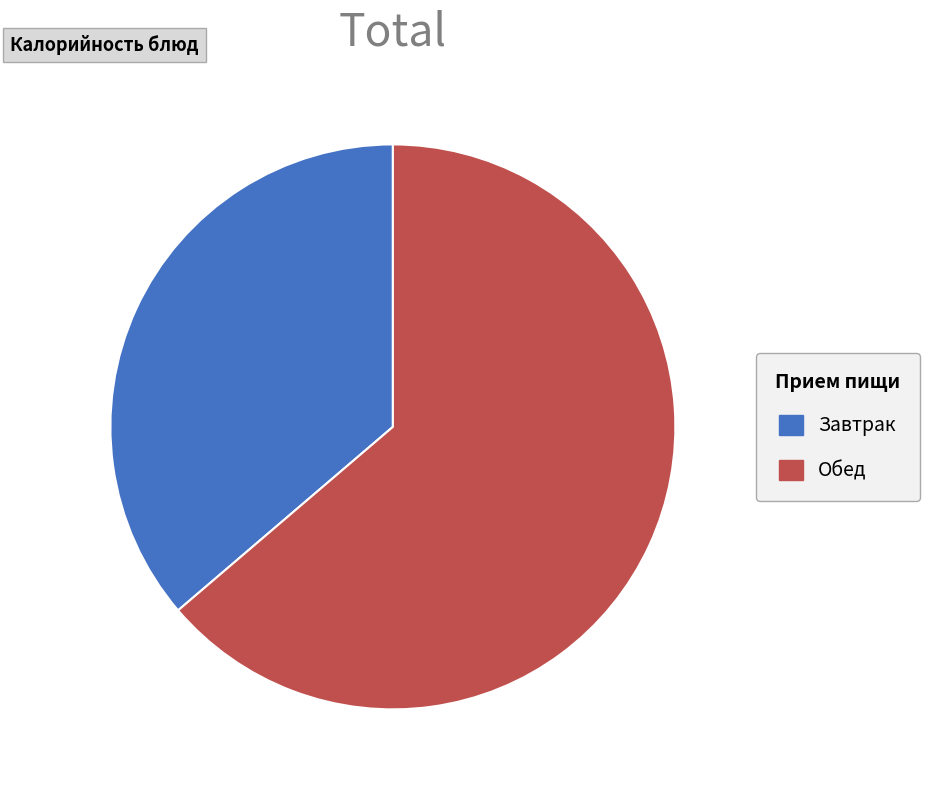

Combined, do Завтрак and Обед account for over 50%?

Yes